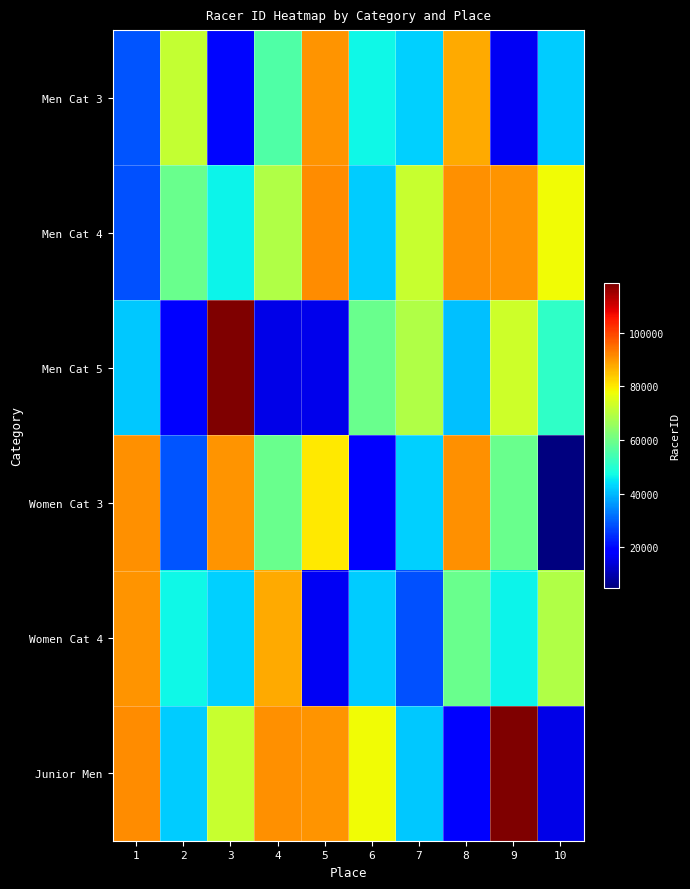

Reading right to left, list all the values displayed in this chart.

Men Cat 3: 10=42015	9=16624	8=87681	7=42582	6=46913	5=90315	4=55605	3=19808	2=71536	1=28687
Men Cat 4: 10=78062	9=90318	8=90733	7=72070	6=42046	5=91021	4=68979	3=46397	2=59306	1=28412
Men Cat 5: 10=51178	9=73116	8=40845	7=68996	6=59488	5=15985	4=15417	3=118461	2=18396	1=41684
Women Cat 3: 10=4996	9=59400	8=90554	7=42501	6=17893	5=80180	4=59424	3=90250	2=28795	1=90773
Women Cat 4: 10=68979	9=46397	8=59306	7=28412	6=42015	5=16624	4=87681	3=42582	2=46913	1=90315
Junior Men: 10=15417	9=118461	8=18396	7=41684	6=78062	5=90318	4=90733	3=72070	2=42046	1=91021